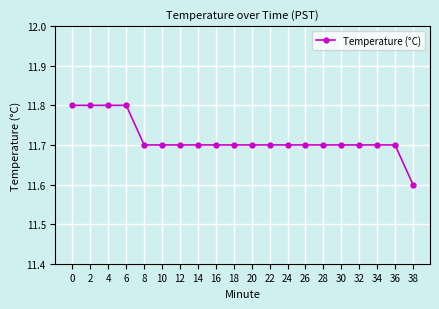

What is the ratio of the value at 14 to the value at 12?

1.0